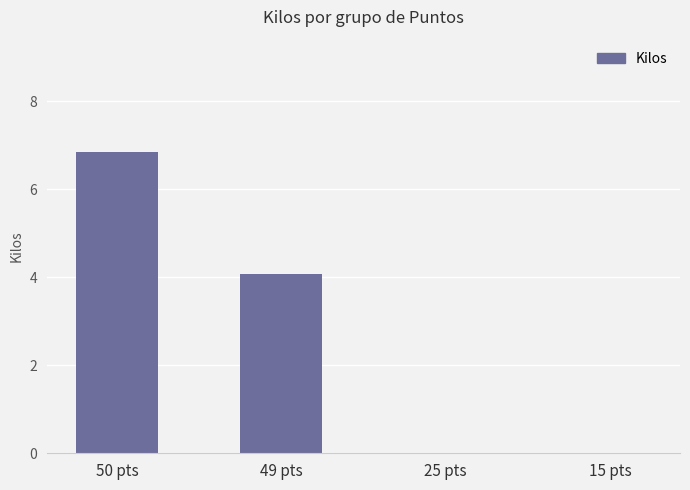

Which has a higher value, 50 pts or 15 pts?

50 pts